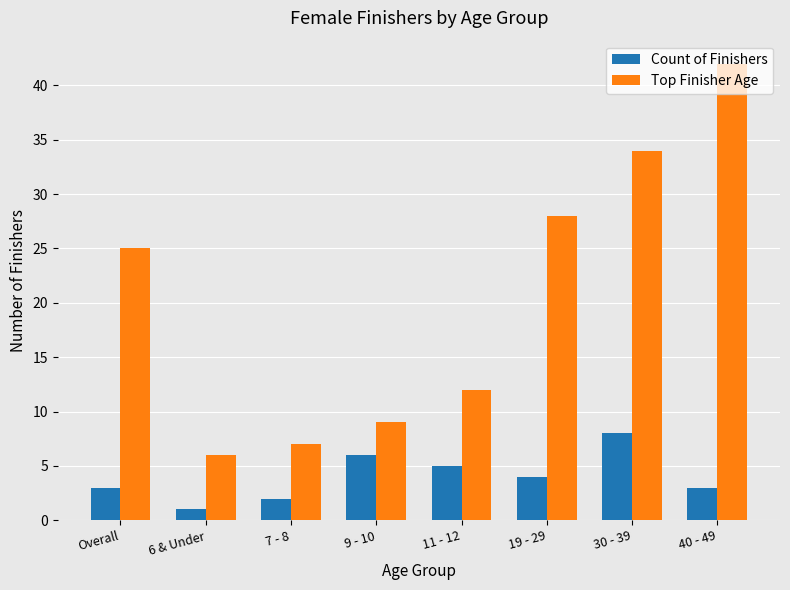

At which label does Count of Finishers reach its peak?

30 - 39